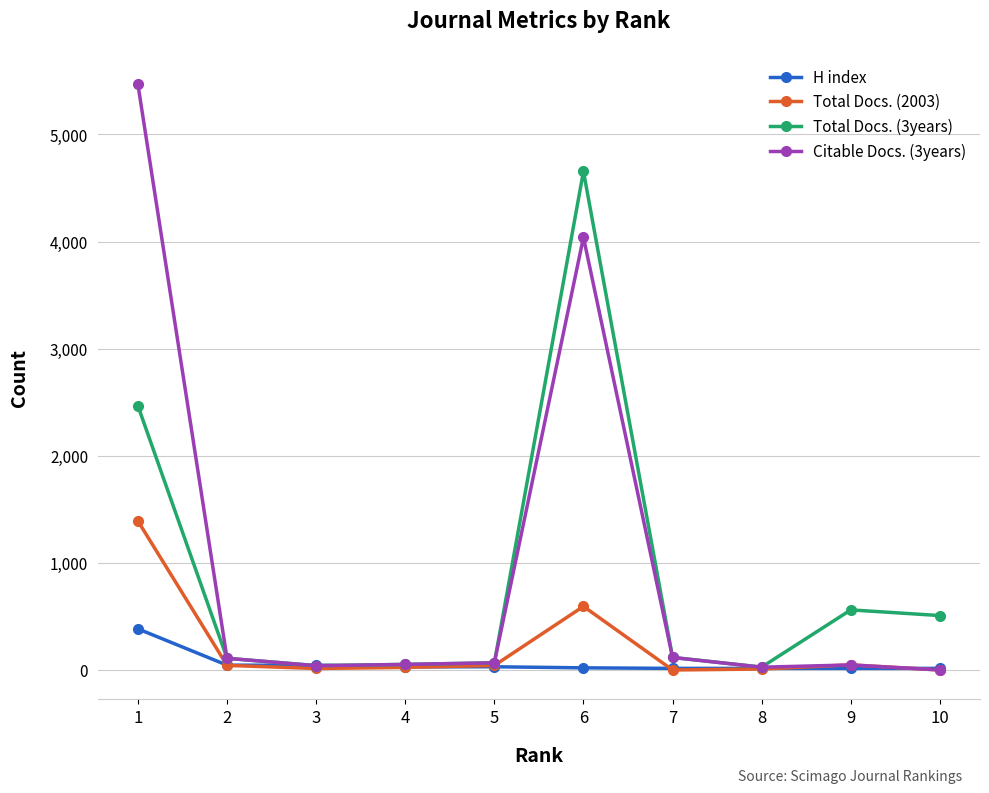

Is this an area chart (filled region under the line)?

No